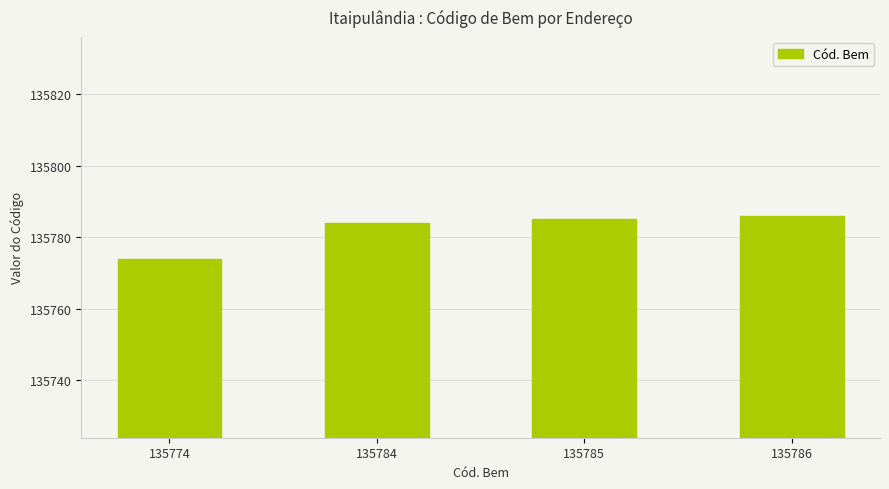

The chart shows a value of 135774 at 135774. True or false?

True